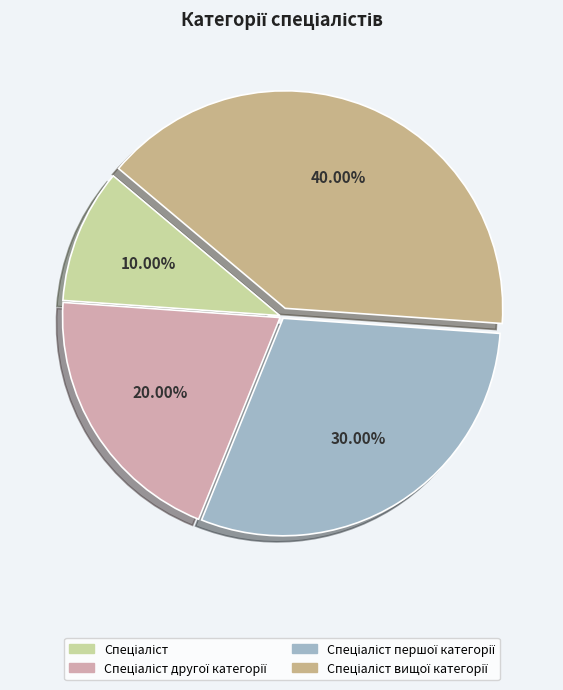

Is there any slice that represents more than half of the pie?

No